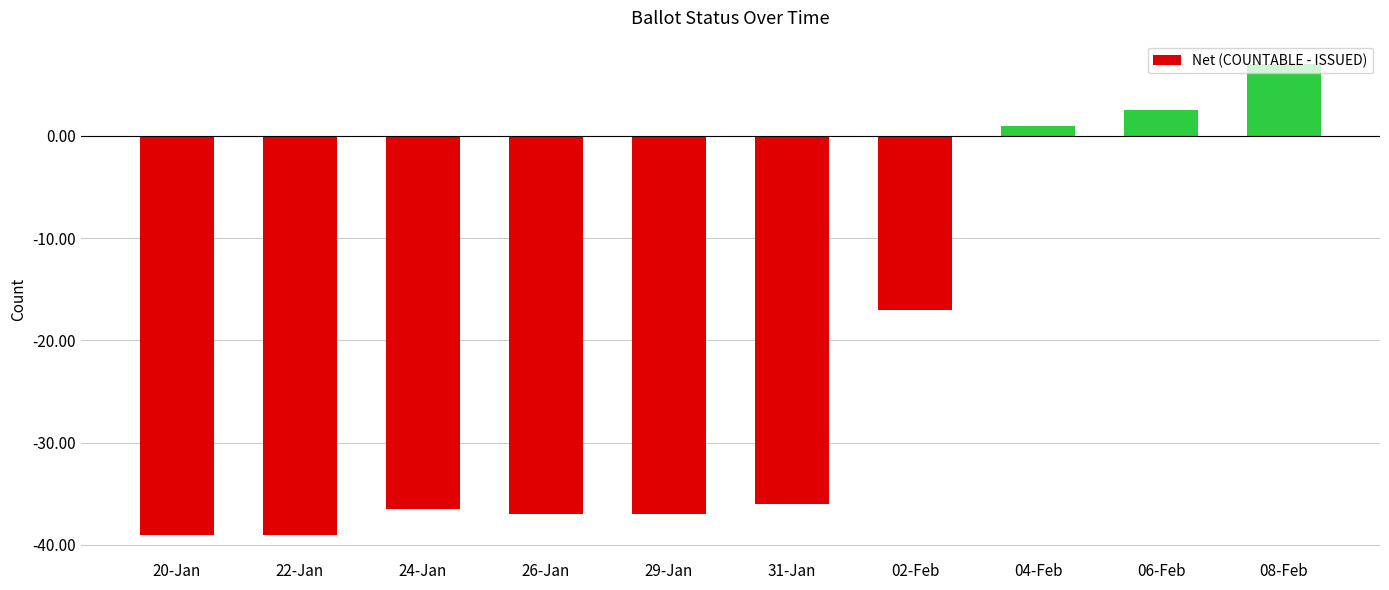

What is the difference between the maximum and minimum values?

46.0